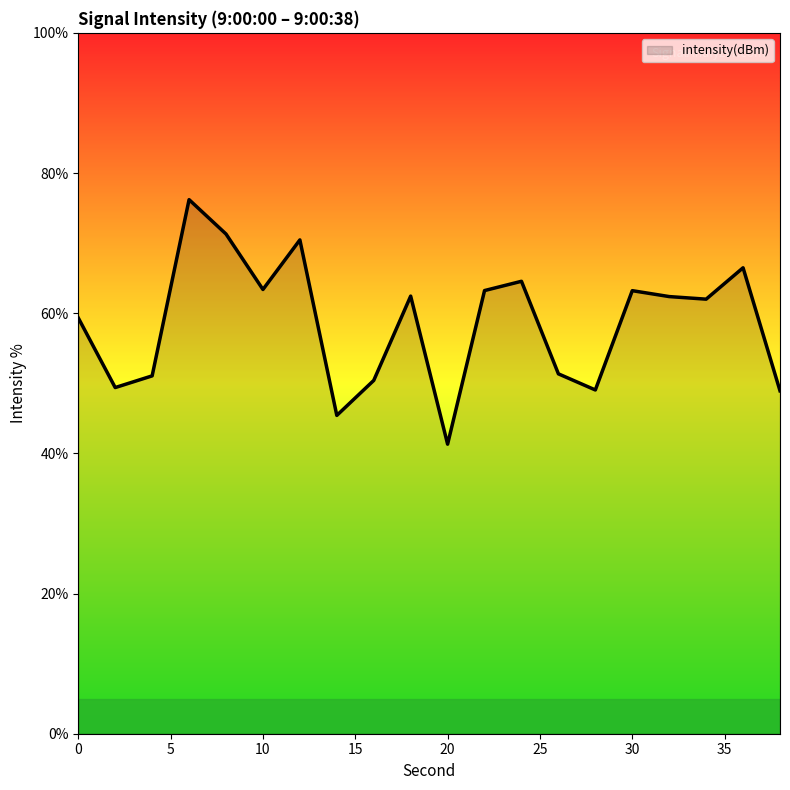

What is the average value?

58.6